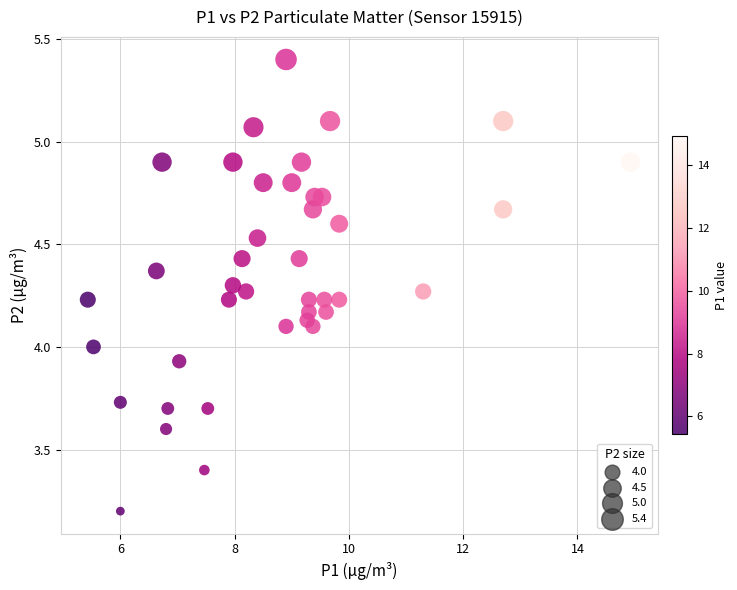

What is the range of X values (max minus min)?

9.5